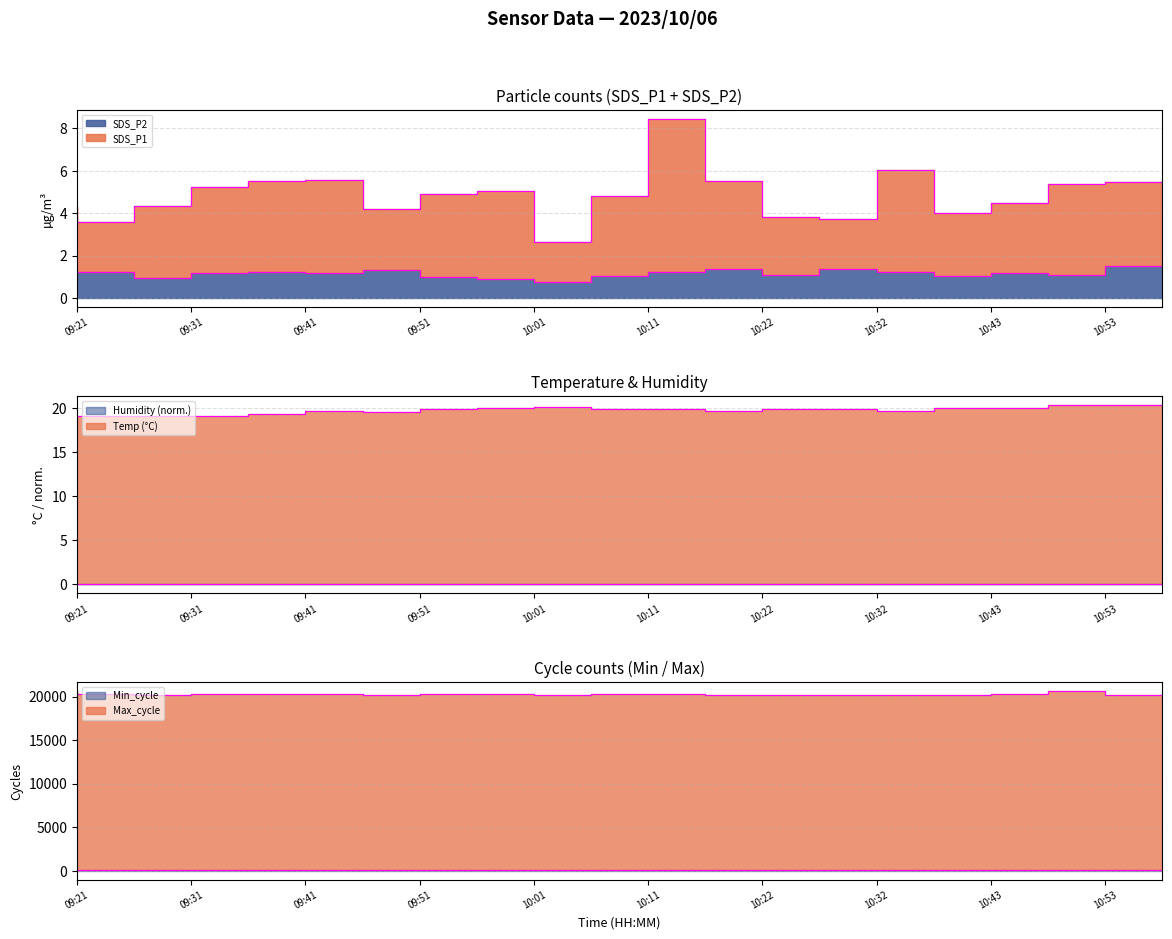

How many values in the SDS_P1 series are below 4?

4